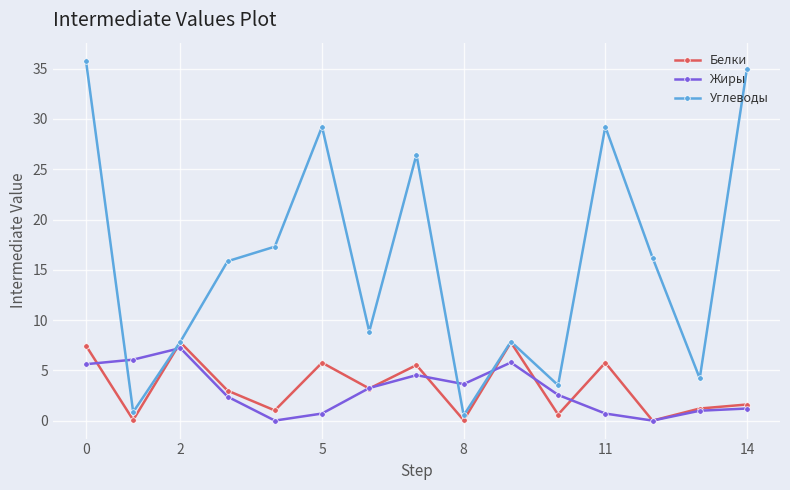

What is the average value of the Жиры series?

3.0